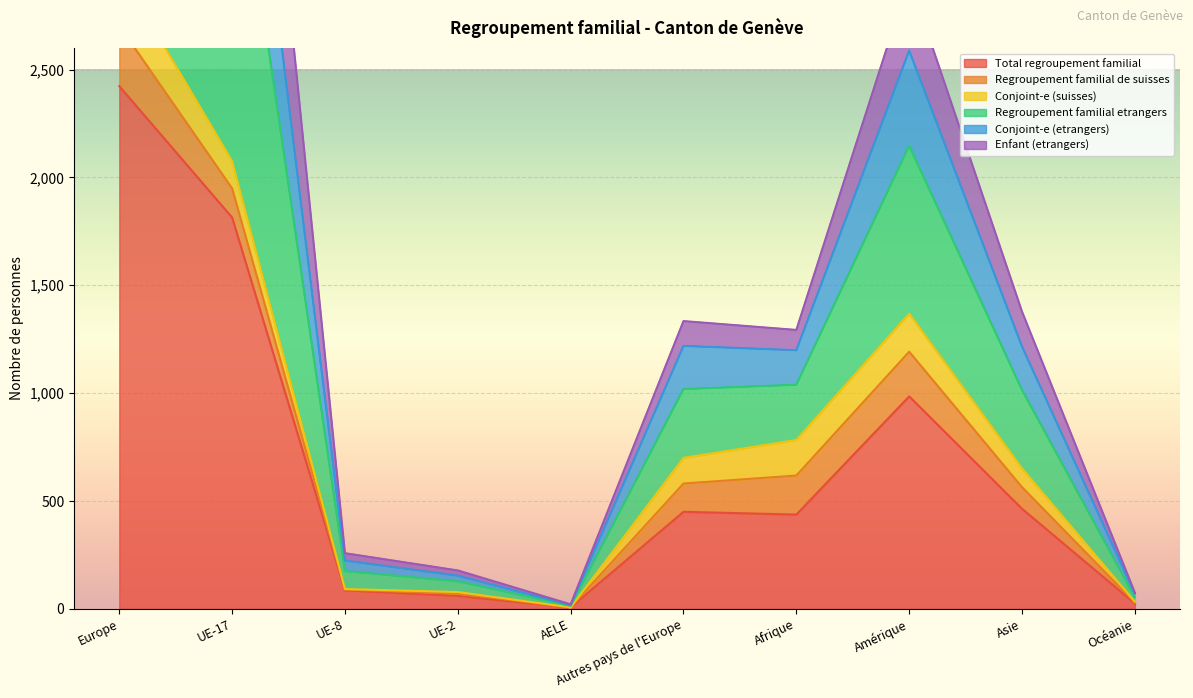

What position from the right is Europe?

10